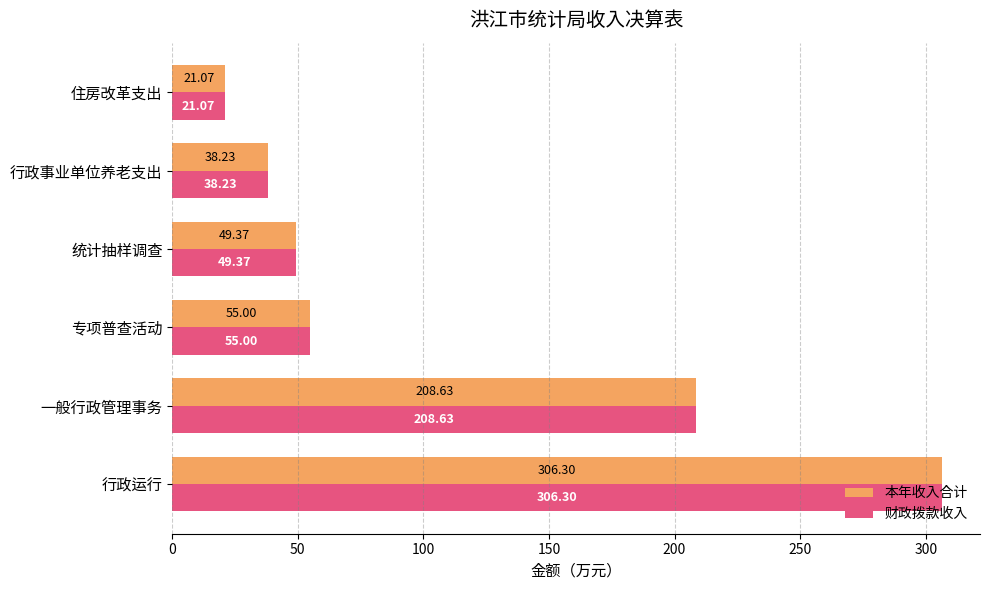

What is the difference between the maximum and minimum values in the 财政拨款收入 series?

285.2